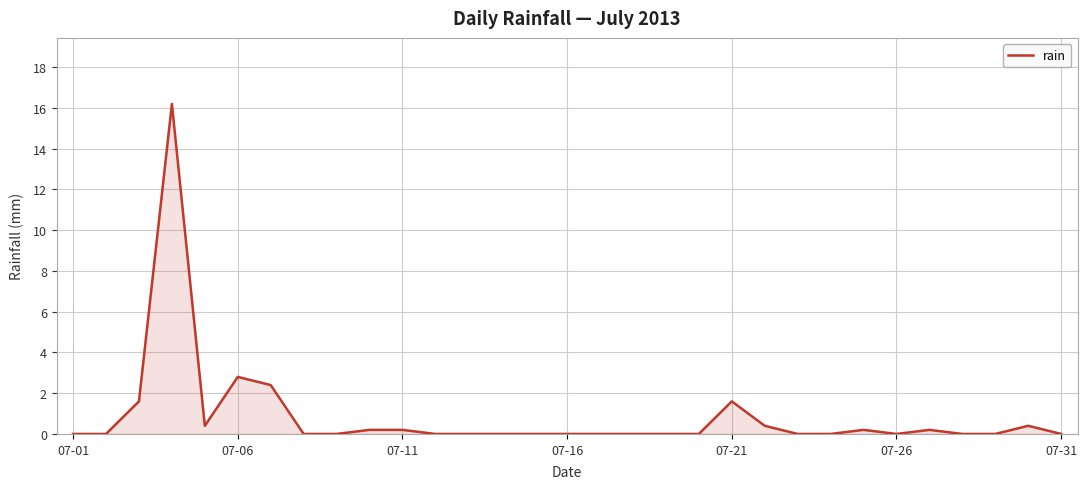

What is the difference between the second highest and minimum values?

2.8